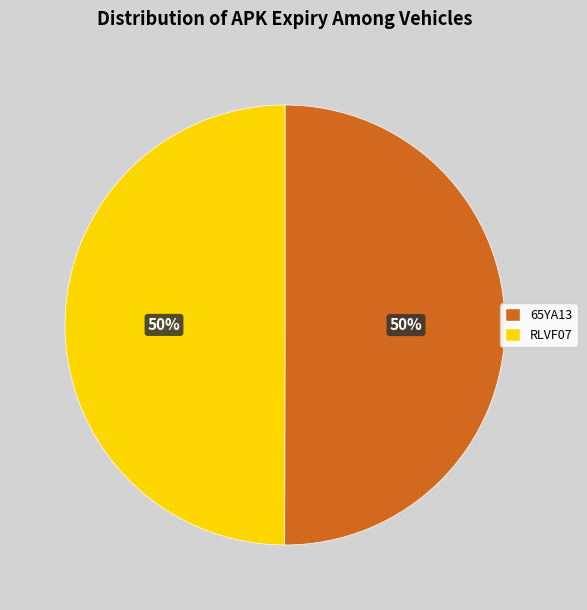

The RLVF07 slice represents 42% of the pie. True or false?

False